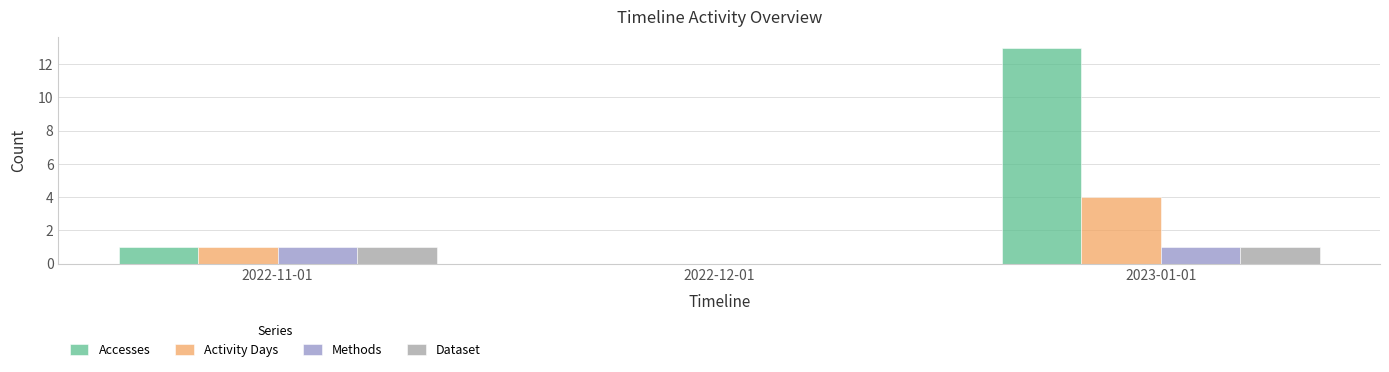

What is the difference between the Accesses values at 2022-12-01 and 2022-11-01?

1